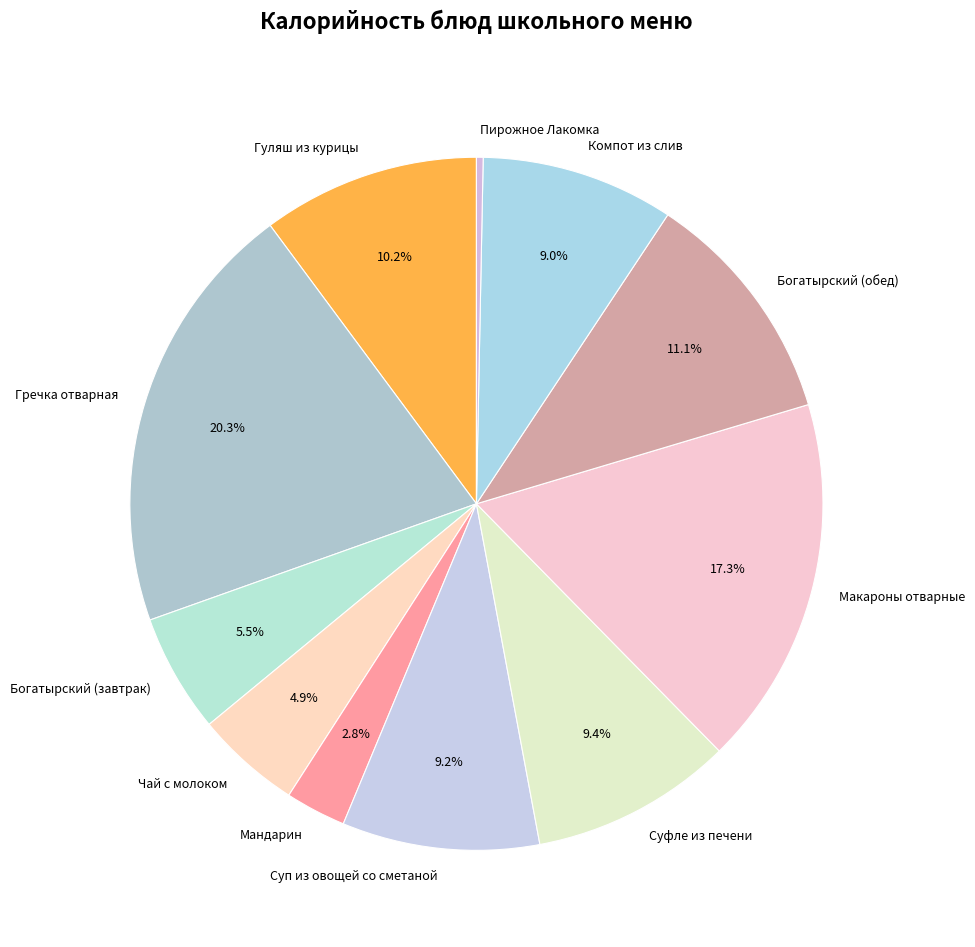

Which has a higher value, Мандарин or Богатырский (завтрак)?

Богатырский (завтрак)